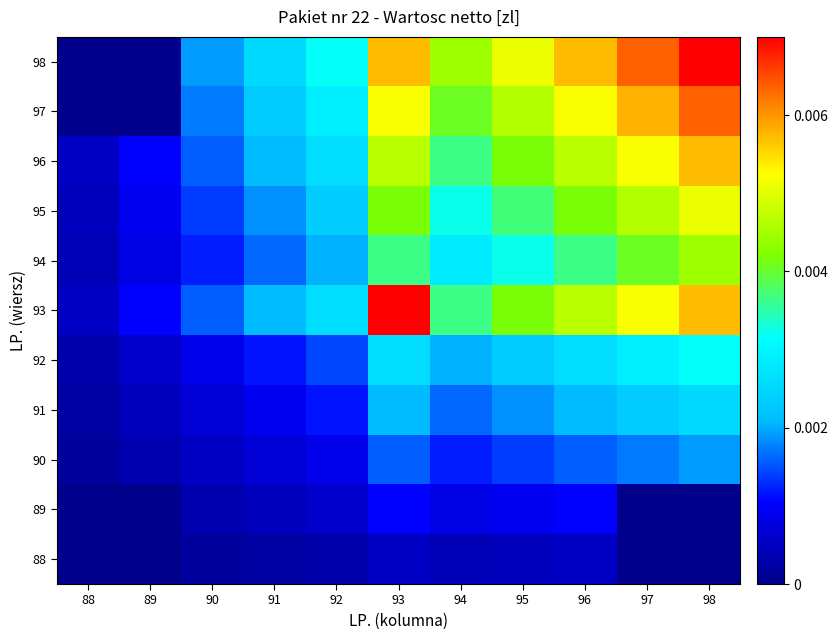

How many data points does each series have?

11